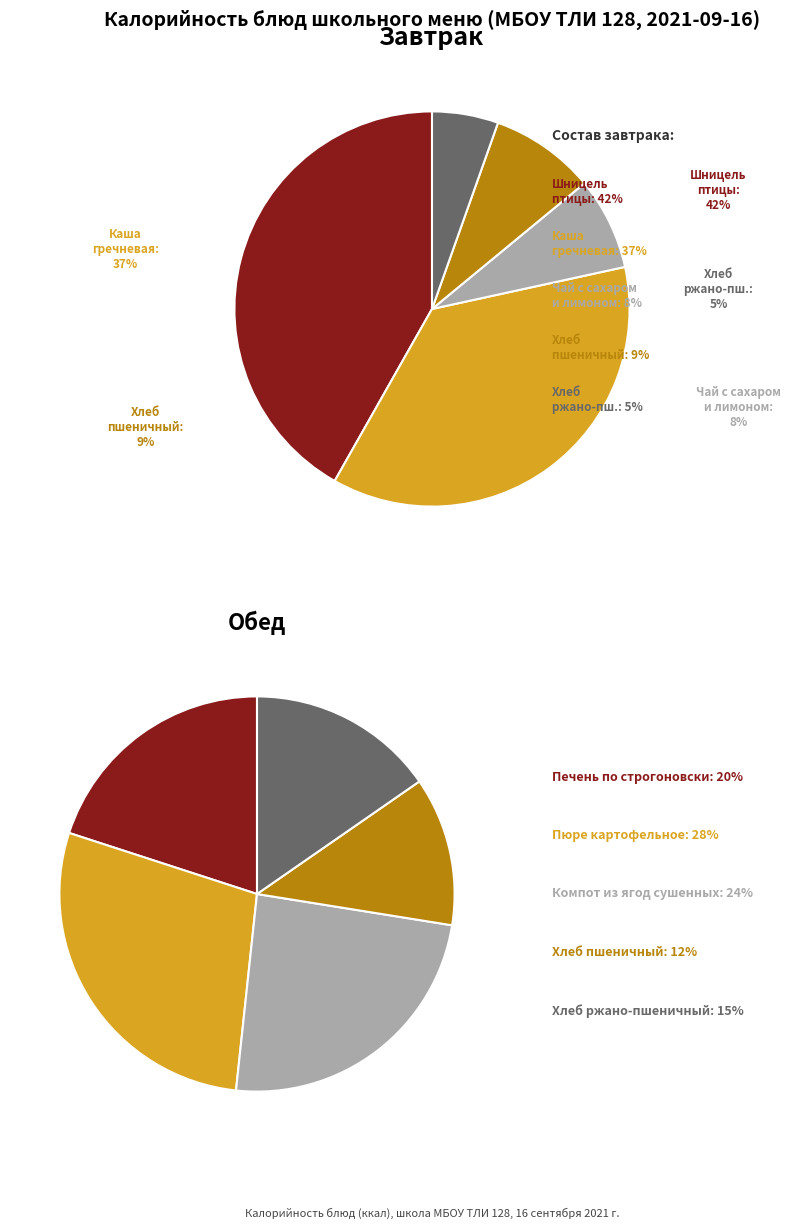

To the nearest percent, what portion does 2 represent?

8%